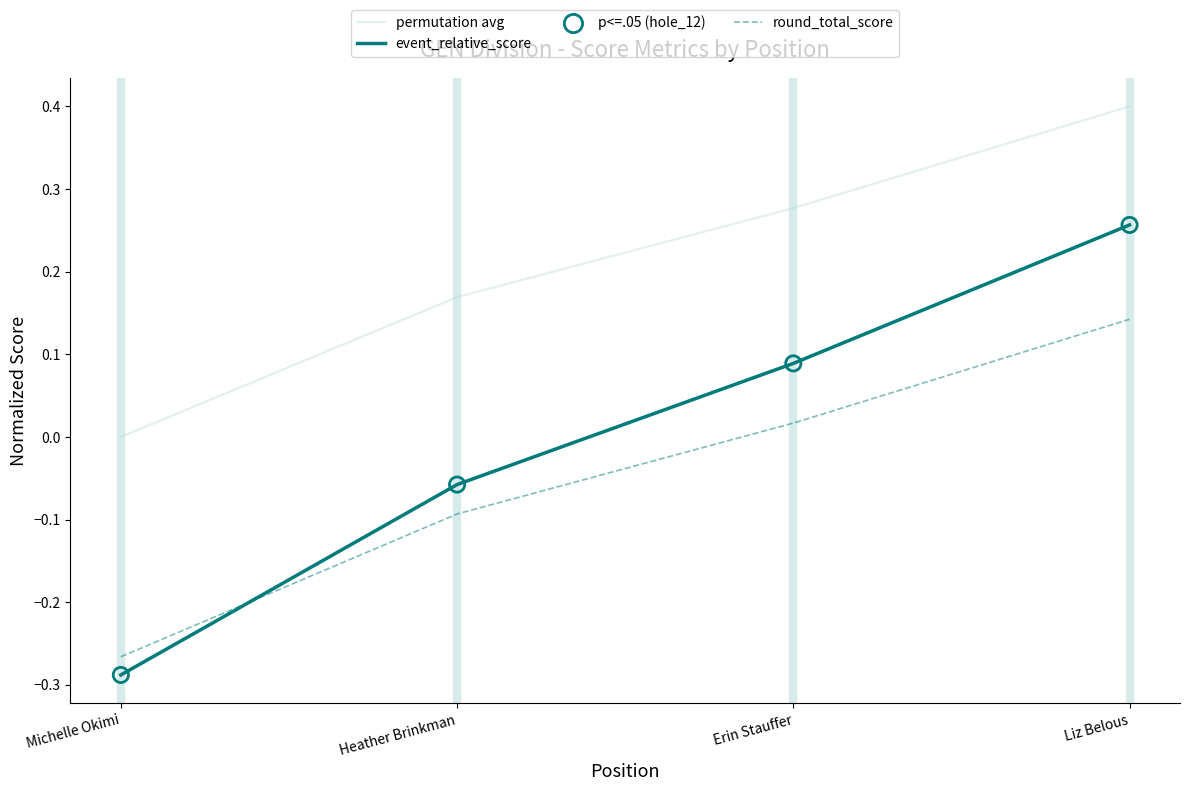

Which series has the largest total across all categories?

permutation avg